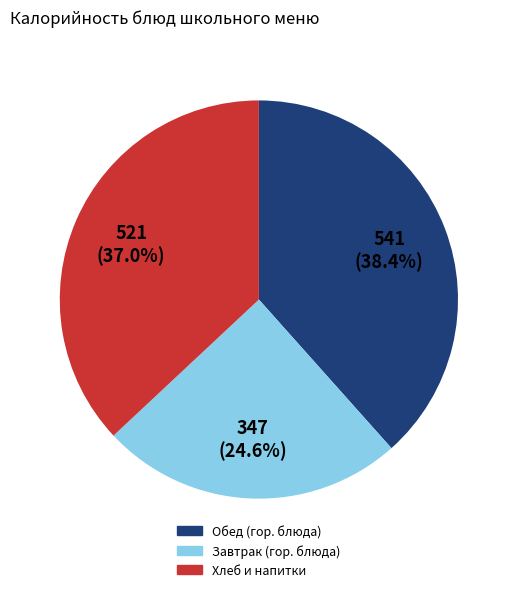

Does Хлеб и напитки account for over 50% of the chart?

No